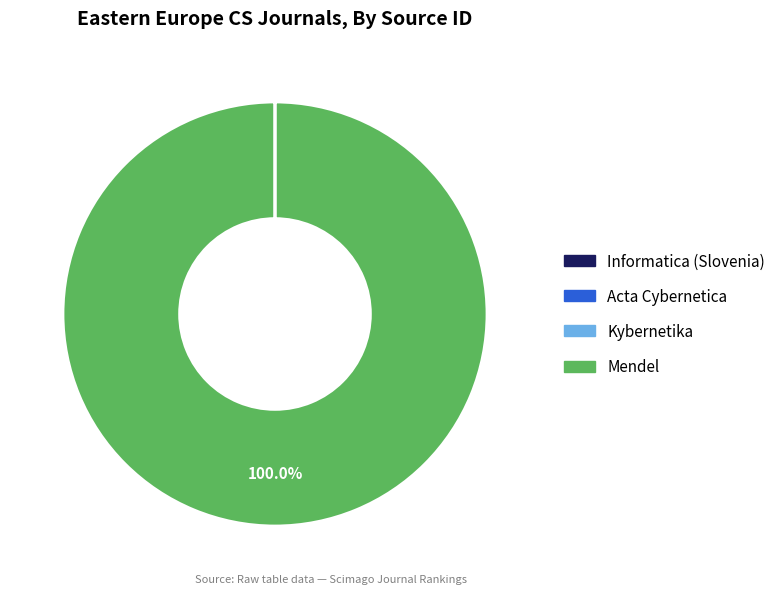

Which slice is the largest?

Mendel